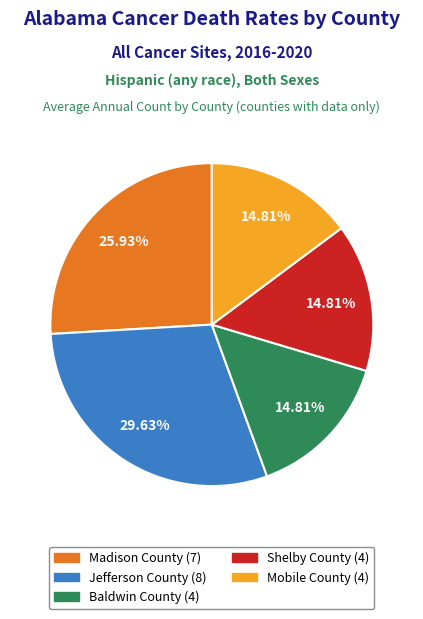

Does any single category account for the majority?

No